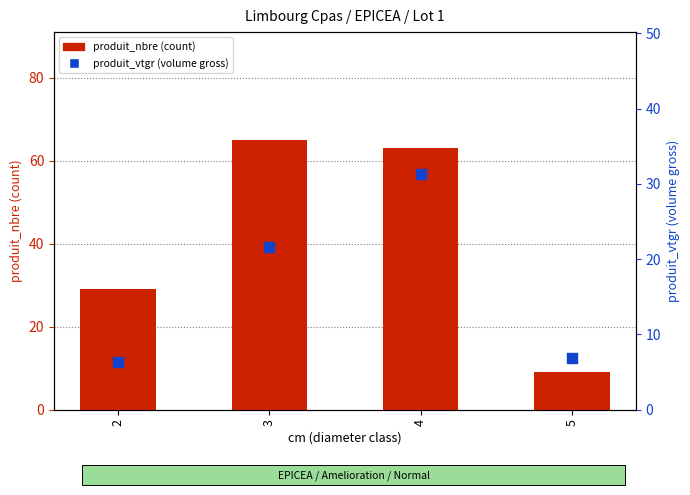

Is the value of produit_nbre (count) at 2 greater than the value of produit_vtgr (volume gross) at 3?

Yes